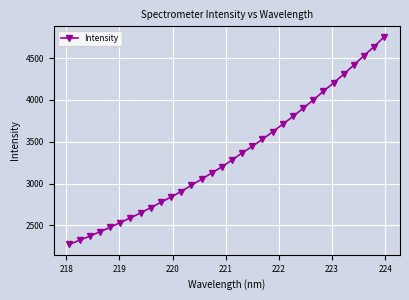

What is the maximum value shown in the chart?

4755.4